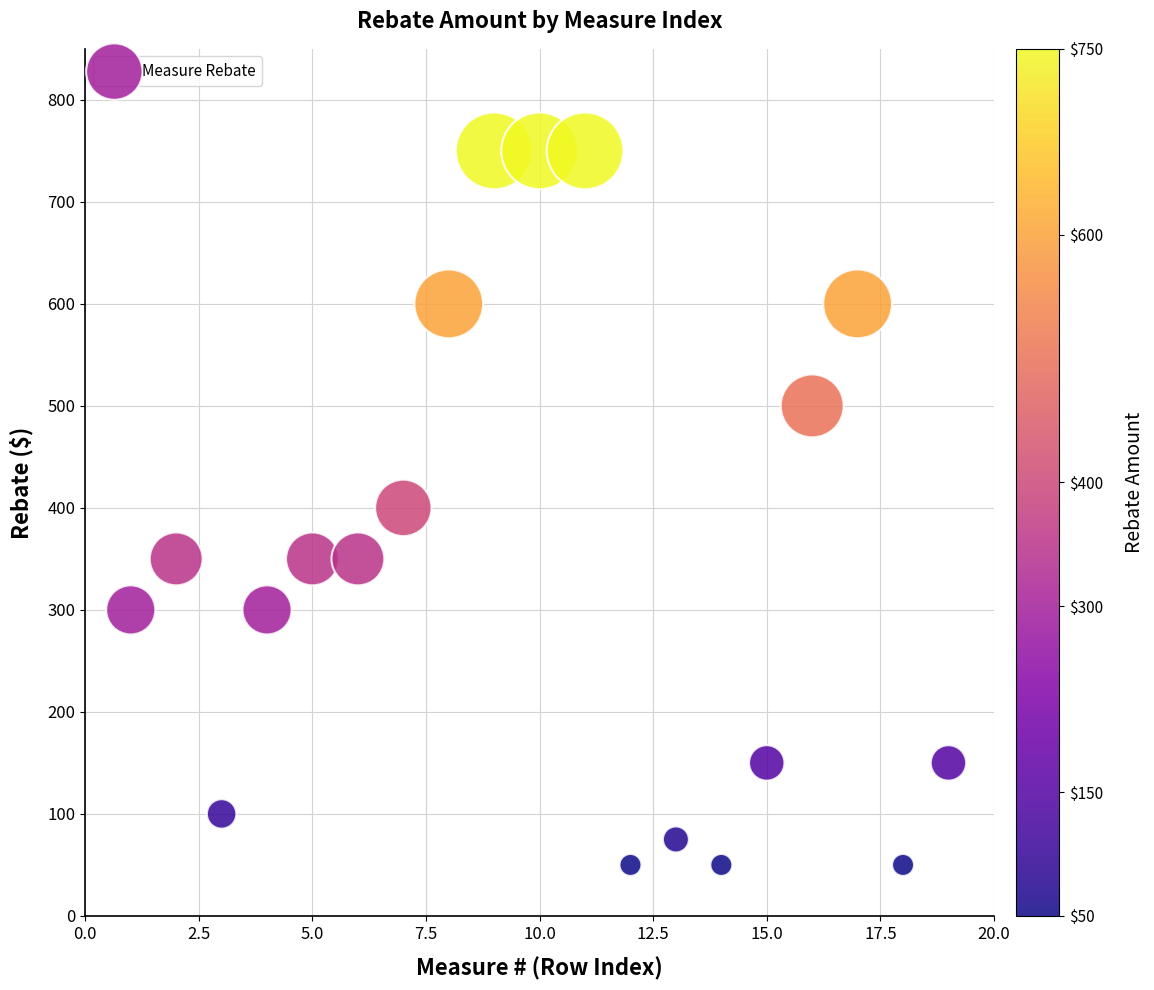

What is the range of Y values (max minus min)?

700